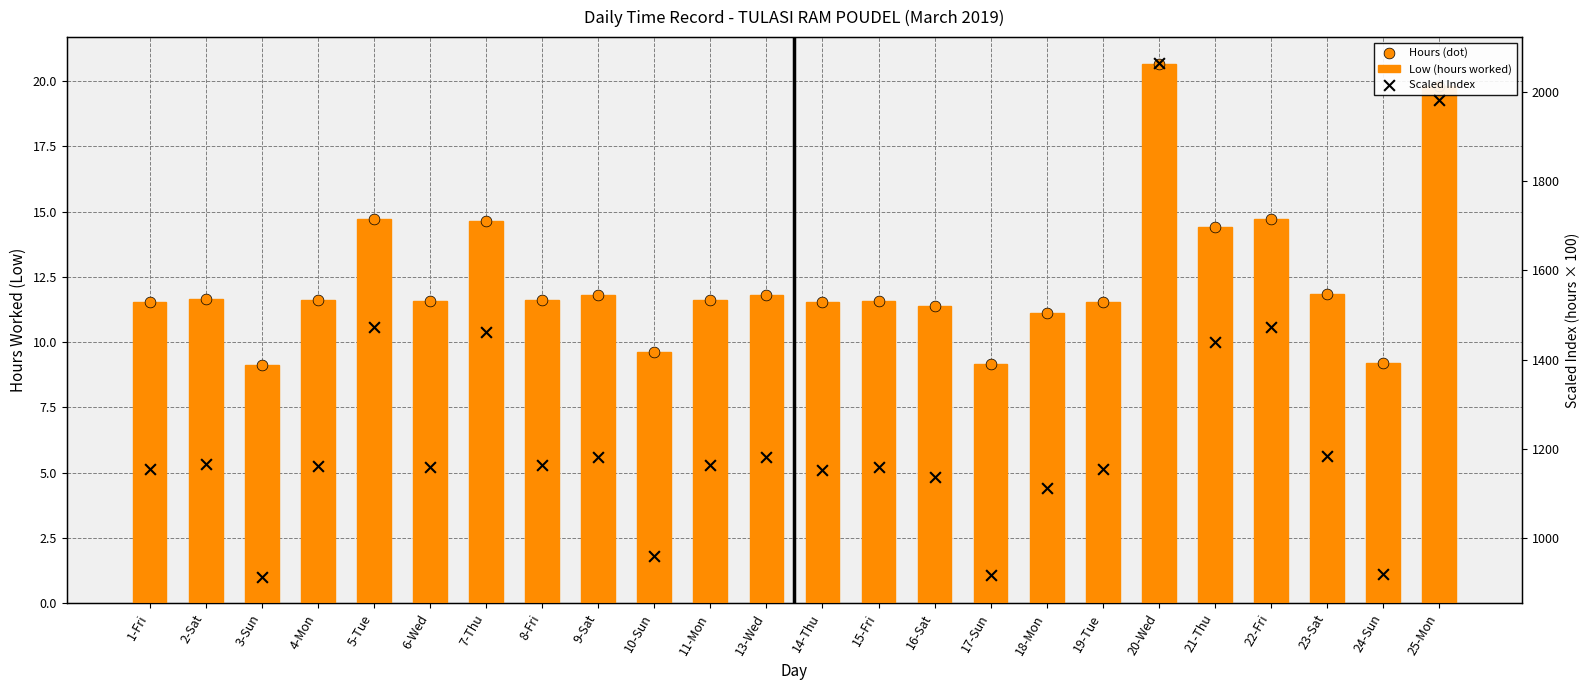

Which series contains the highest Y value?

Scaled Index